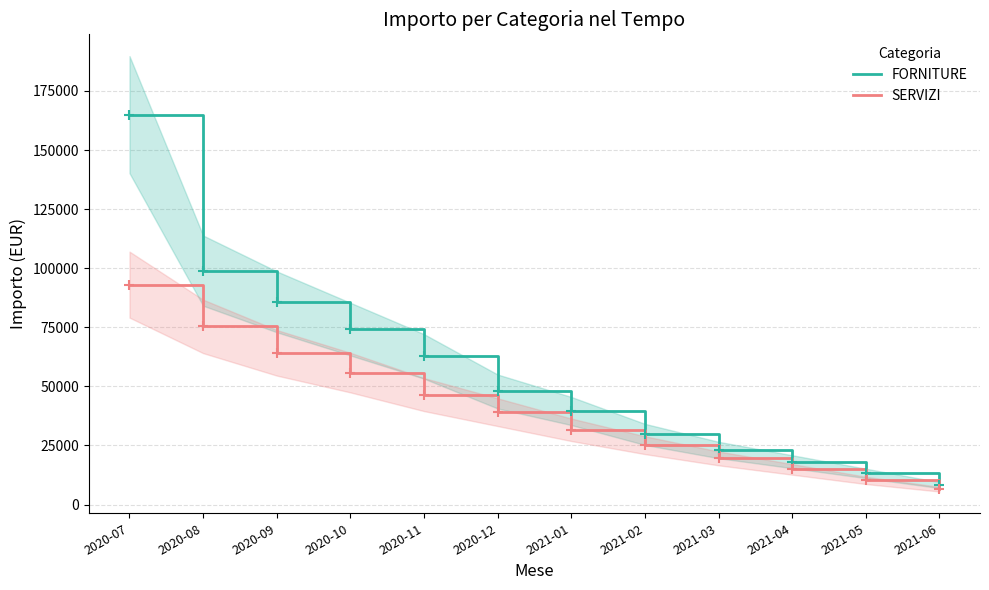

At 2020-07, list the series in order from smallest to largest.

SERVIZI, FORNITURE